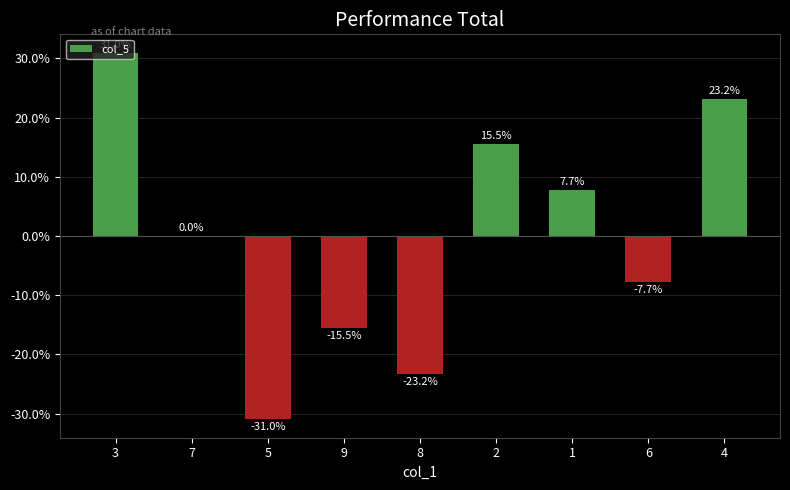

Count the number of categories in the chart.

9